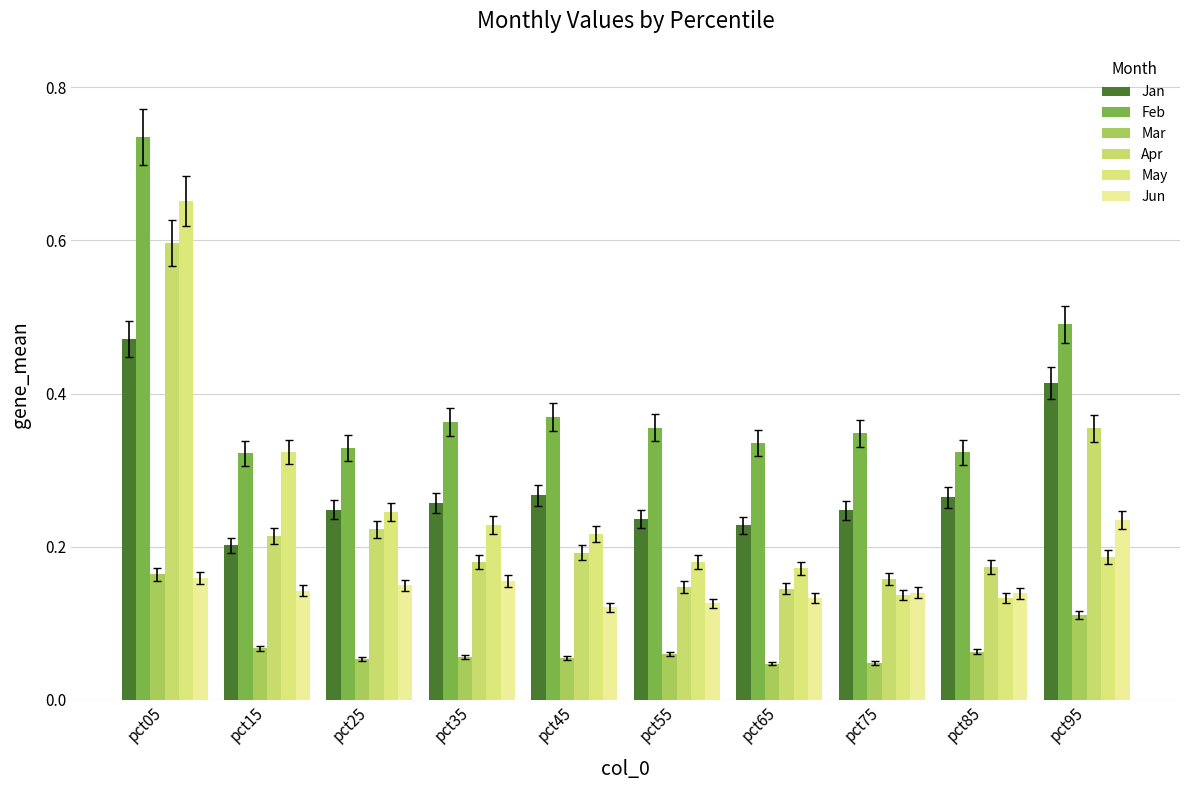

Are the bars grouped side by side (vs. stacked)?

Yes